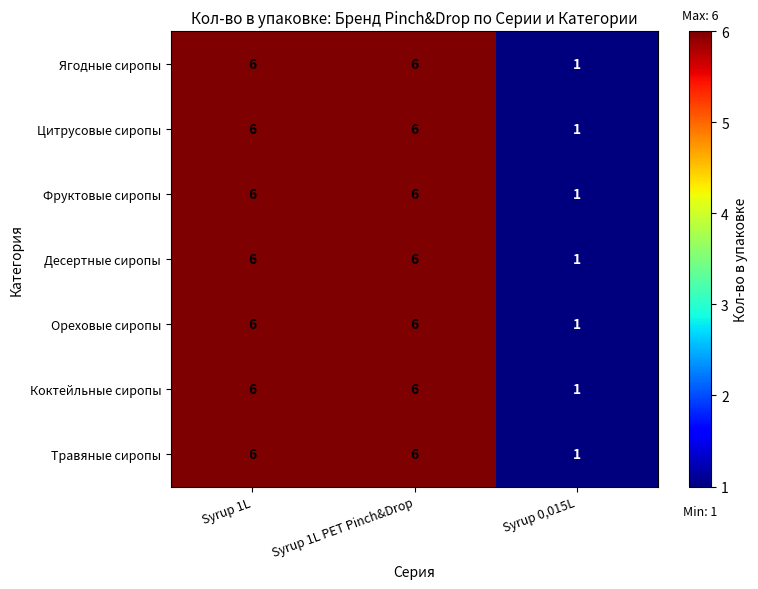

Count the number of data series in this chart.

7